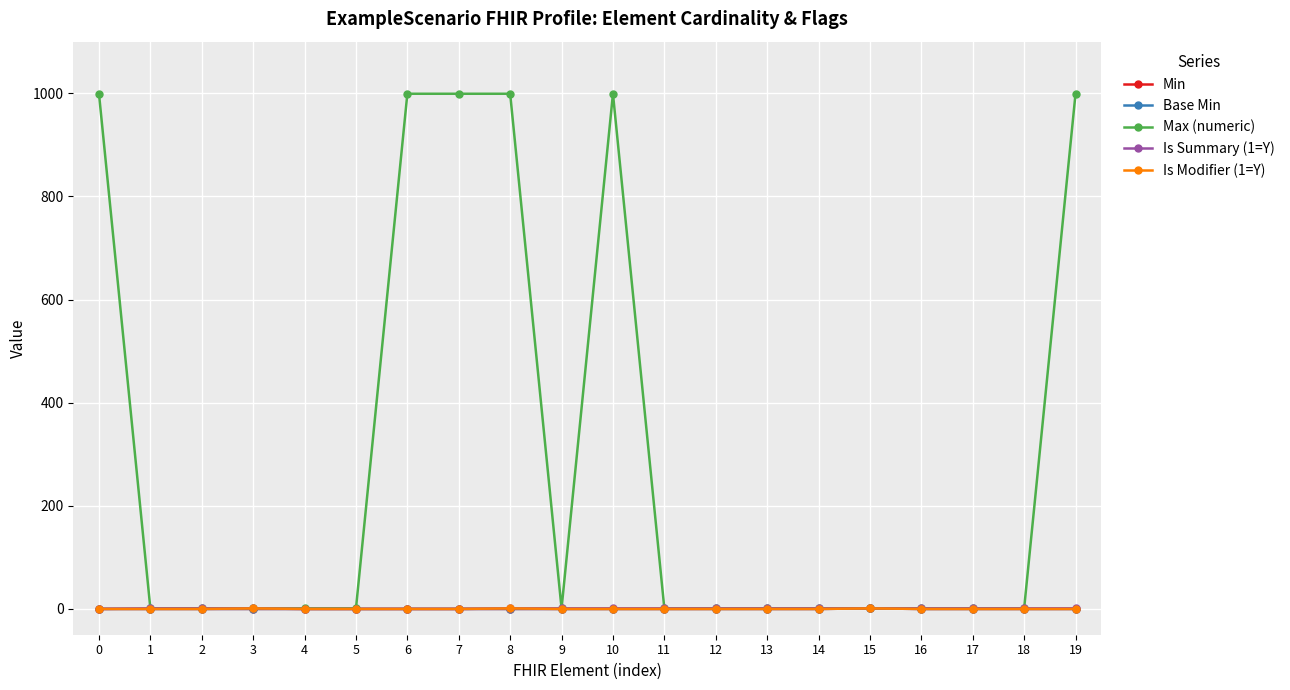

Reading left to right, what are all the values shown in this chart?

Min: 0	0	0	0	0	0	0	0	0	0	0	0	0	0	0	1	0	0	0	0
Base Min: 0	0	0	0	0	0	0	0	0	0	0	0	0	0	0	1	0	0	0	0
Max (numeric): 999	1	1	1	1	1	999	999	999	1	999	1	1	1	1	1	1	1	1	999
Is Summary (1=Y): 0	1	1	1	0	0	0	0	1	1	1	1	1	1	1	1	1	1	1	1
Is Modifier (1=Y): 0	0	0	1	0	0	0	0	1	0	0	0	0	0	0	1	0	0	0	0